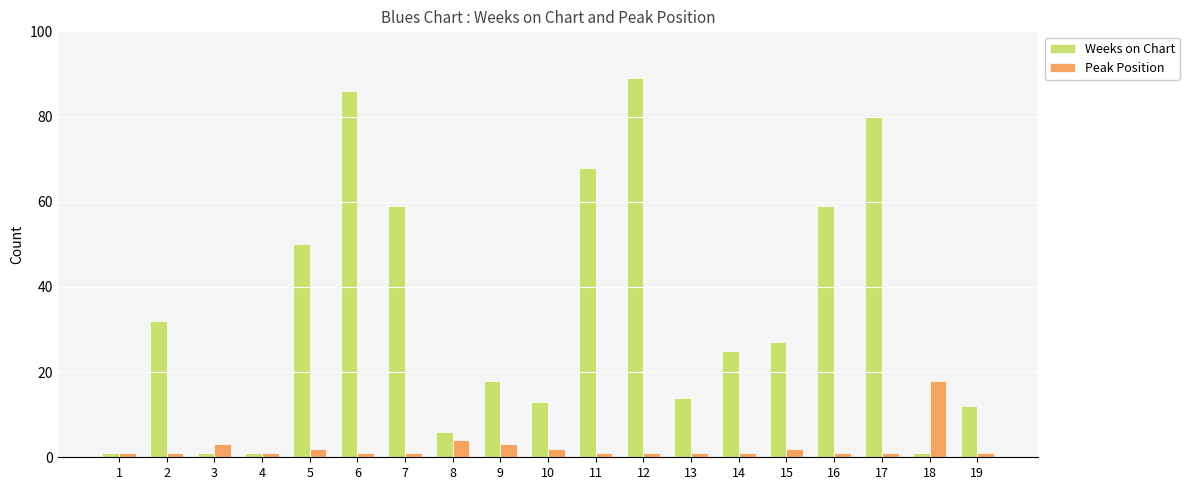

Which label corresponds to the largest value in the chart?

12